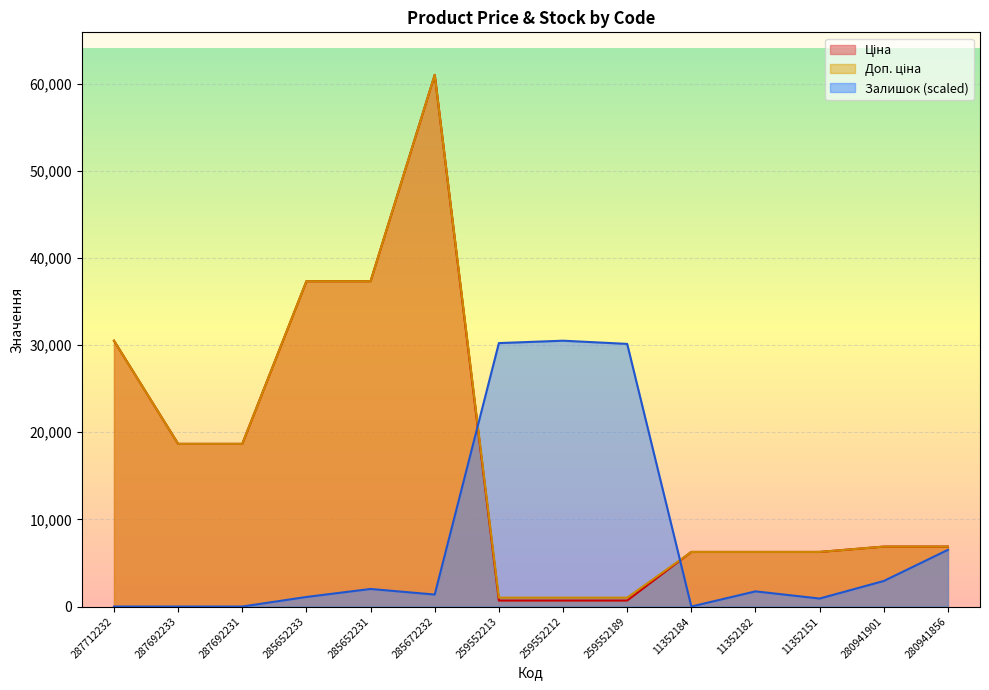

Reading left to right, list all the values displayed in this chart.

Ціна: 287712232=30512.3	287692233=18671.5	287692231=18671.5	285652233=37343.0	285652231=37343.0	285672232=61024.7	259552213=689.1	259552212=689.1	259552189=689.1	11352184=6266.7	11352182=6266.7	11352151=6266.7	280941901=6879.5	280941856=6879.5
Доп. ціна: 287712232=30512.3	287692233=18671.5	287692231=18671.5	285652233=37343.0	285652231=37343.0	285672232=61024.7	259552213=1017.8	259552212=1017.8	259552189=1017.8	11352184=6266.7	11352182=6266.7	11352151=6266.7	280941901=6879.5	280941856=6879.5
Залишок: 287712232=0.0	287692233=0.0	287692231=0.0	285652233=1099.5	285652231=2015.8	285672232=1374.4	259552213=30237.5	259552212=30512.3	259552189=30145.8	11352184=0.0	11352182=1740.9	11352151=916.3	280941901=2932.1	280941856=6505.6